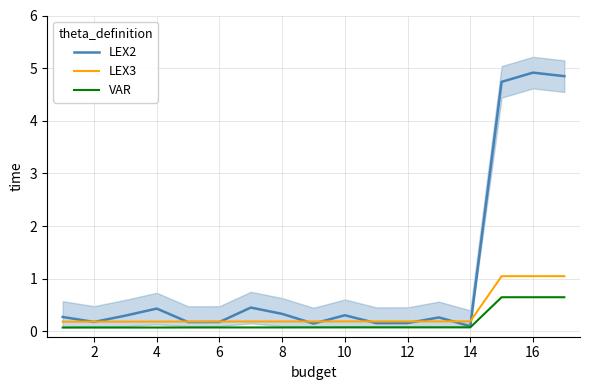

List the series in order of their peak value, lowest first.

VAR, LEX3, LEX2